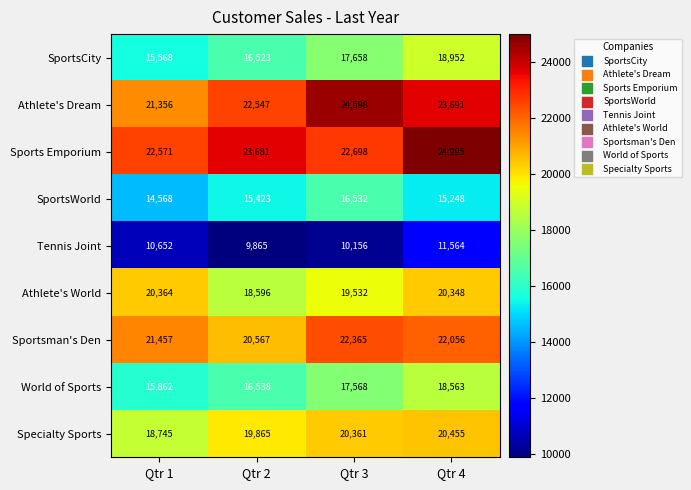

What is the difference between the second highest and second lowest values in the Athlete's World series?

816